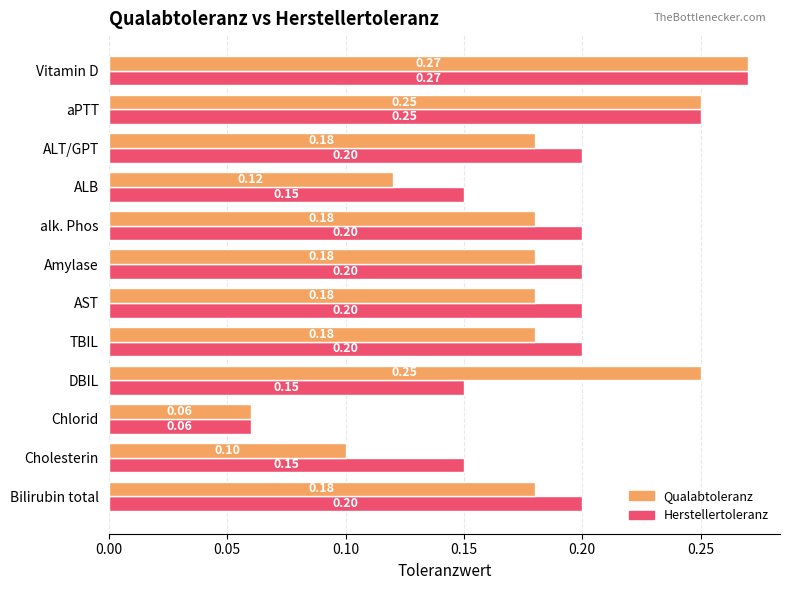

At which label is Qualabtoleranz closest to 0?

Chlorid